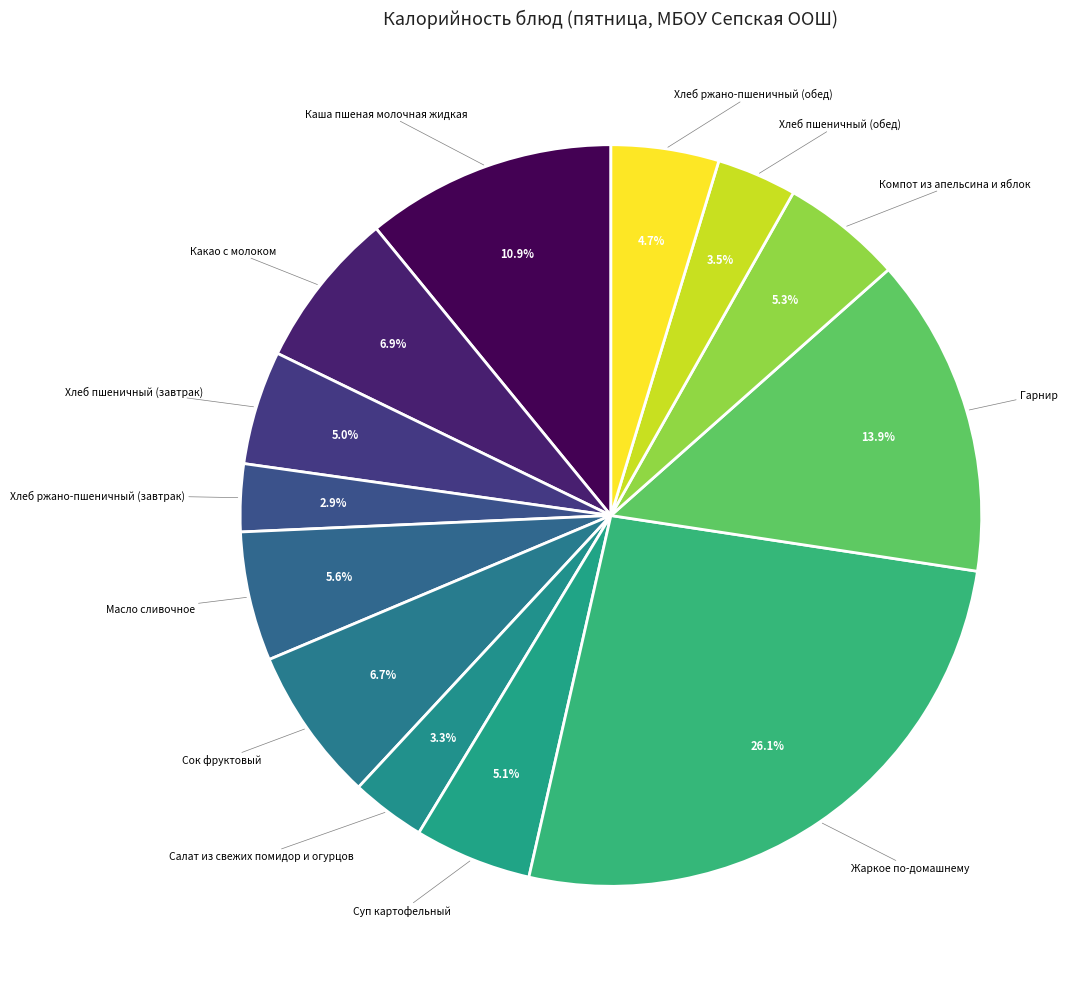

Is Масло сливочное the majority of the pie?

No